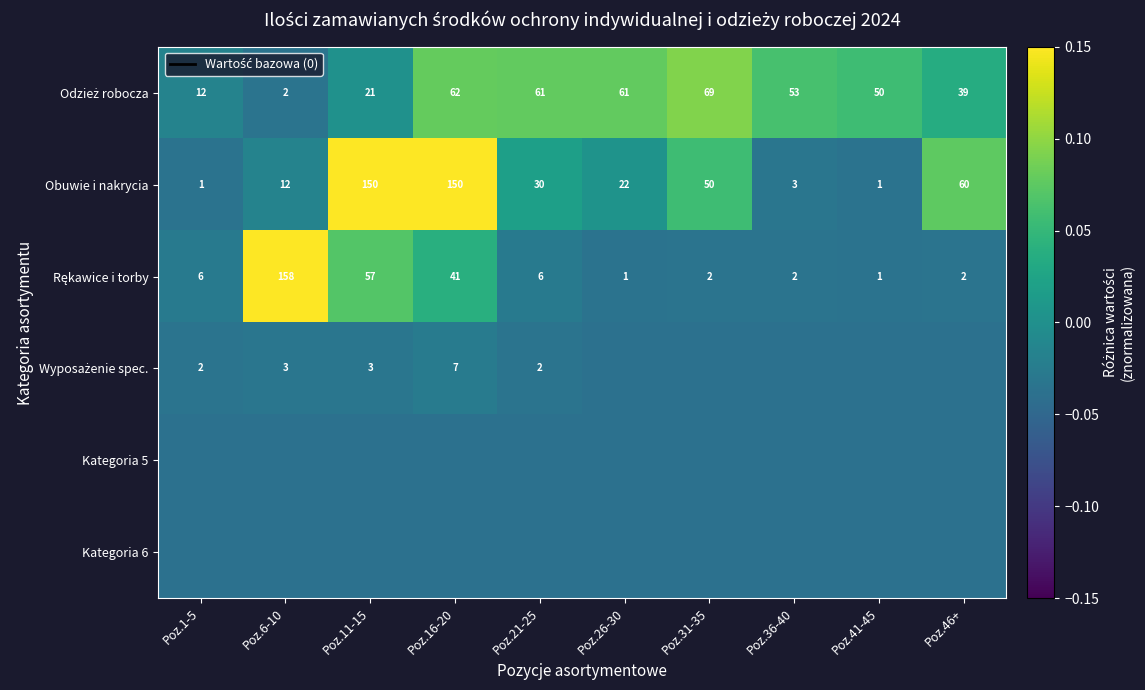

Which series has the largest total across all categories?

Obuwie i nakrycia